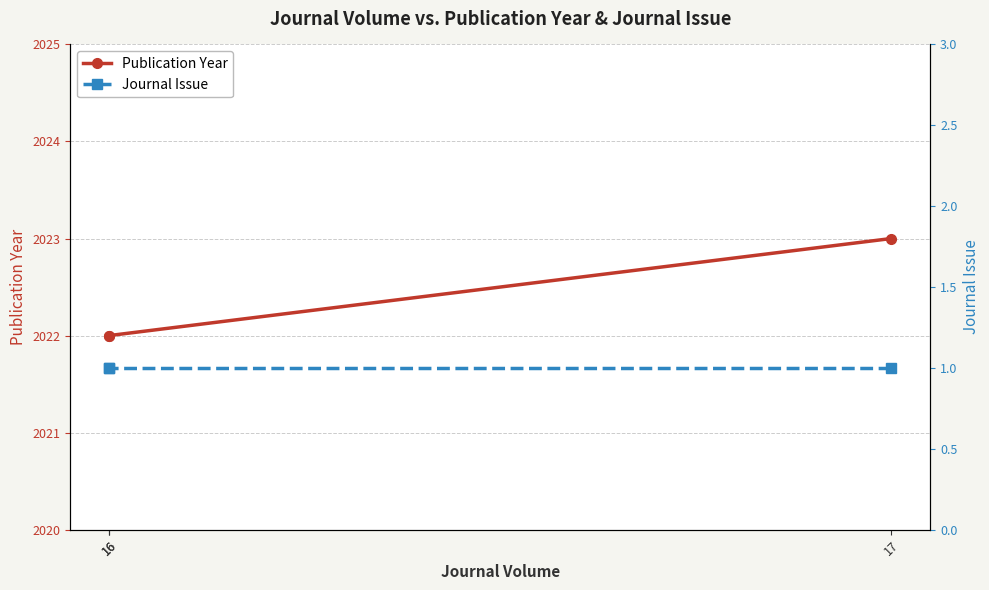

True or false: Journal Issue has a value of 0 at 17.

False